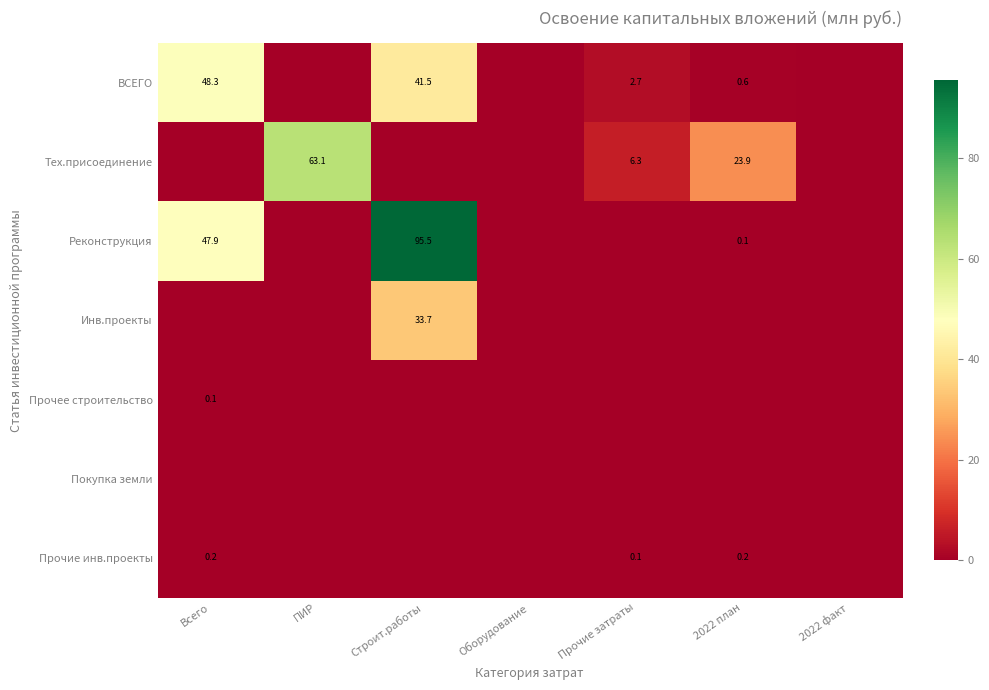

The ВСЕГО series shows 71.0 at Всего. True or false?

False